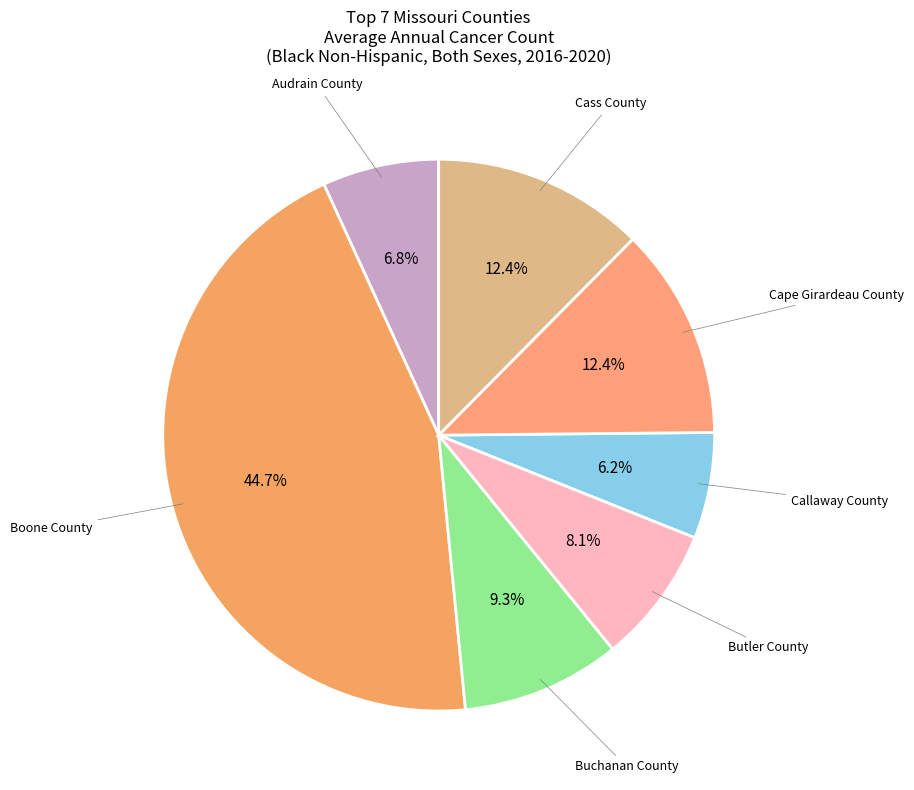

To the nearest percent, what percentage of the pie is Butler County?

8%